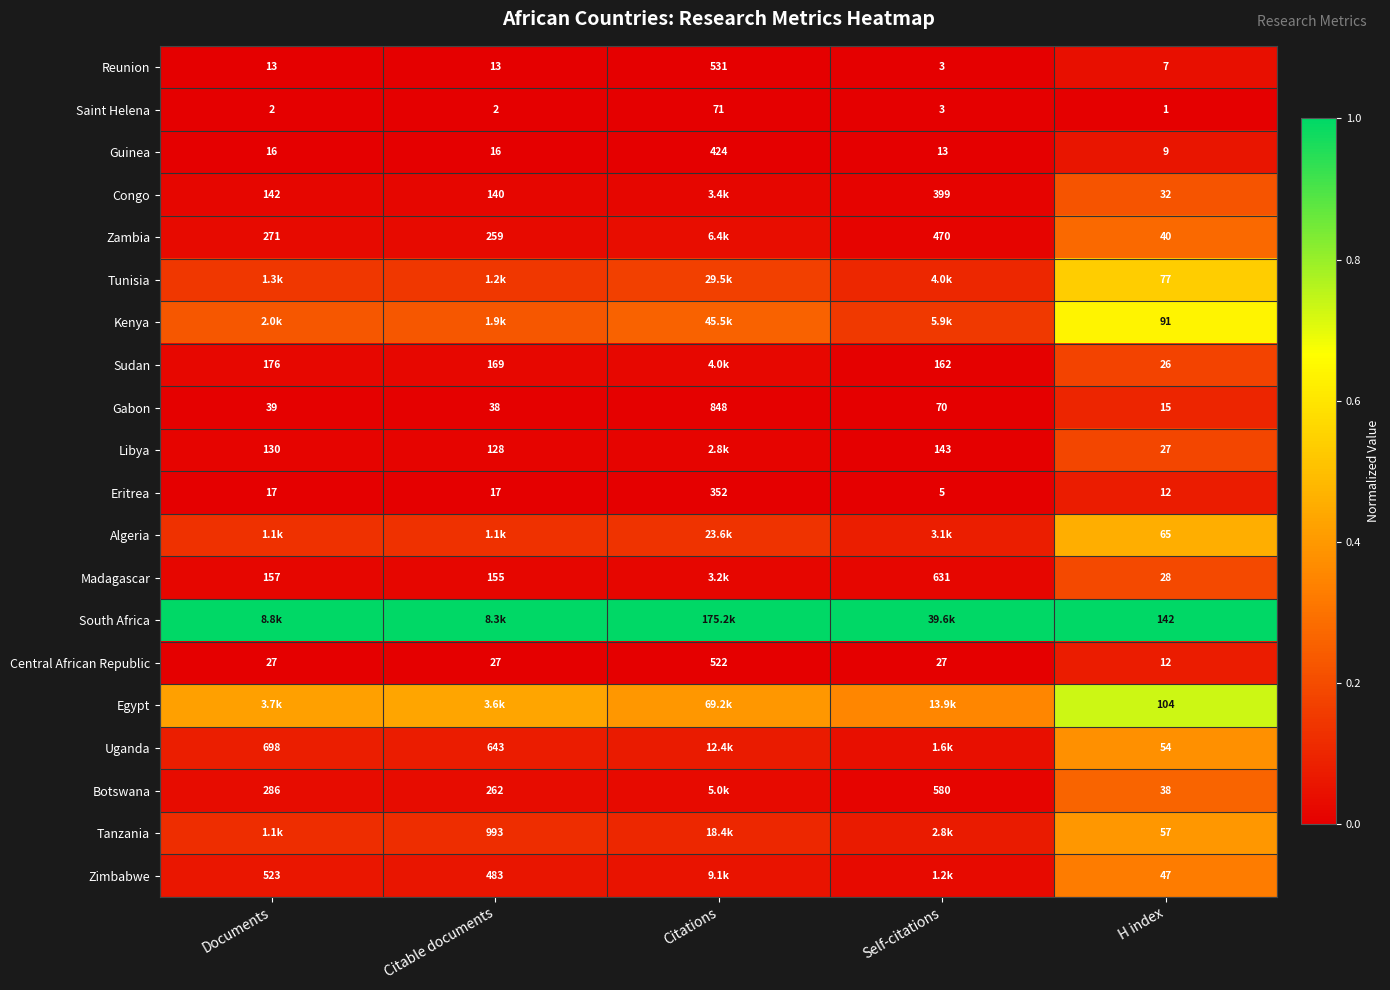

At which label is Gabon closest to 431?

Self-citations